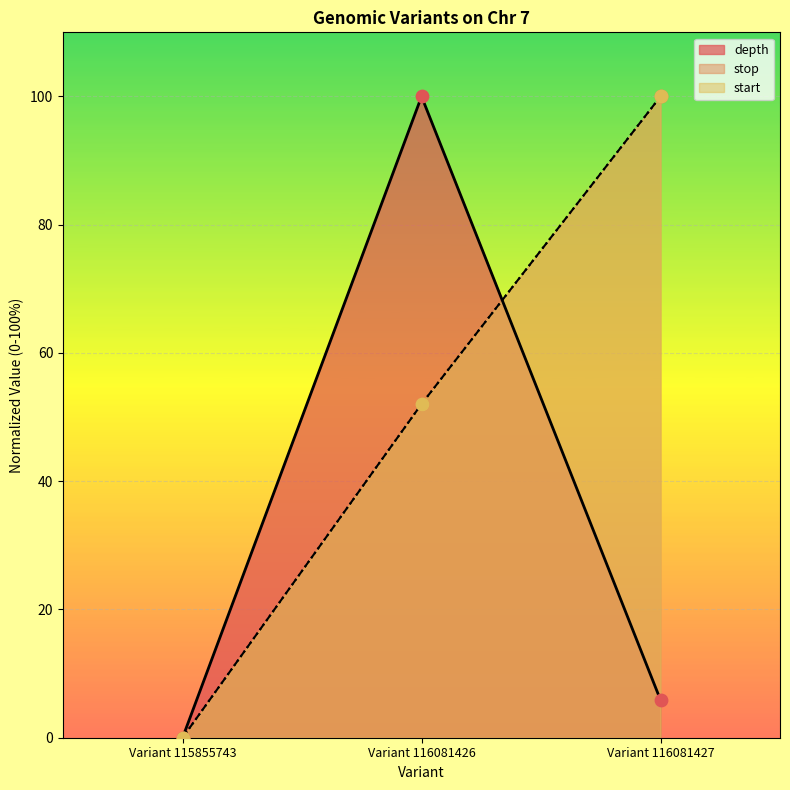

At which category is the sum across all series the highest?

Variant 116081427